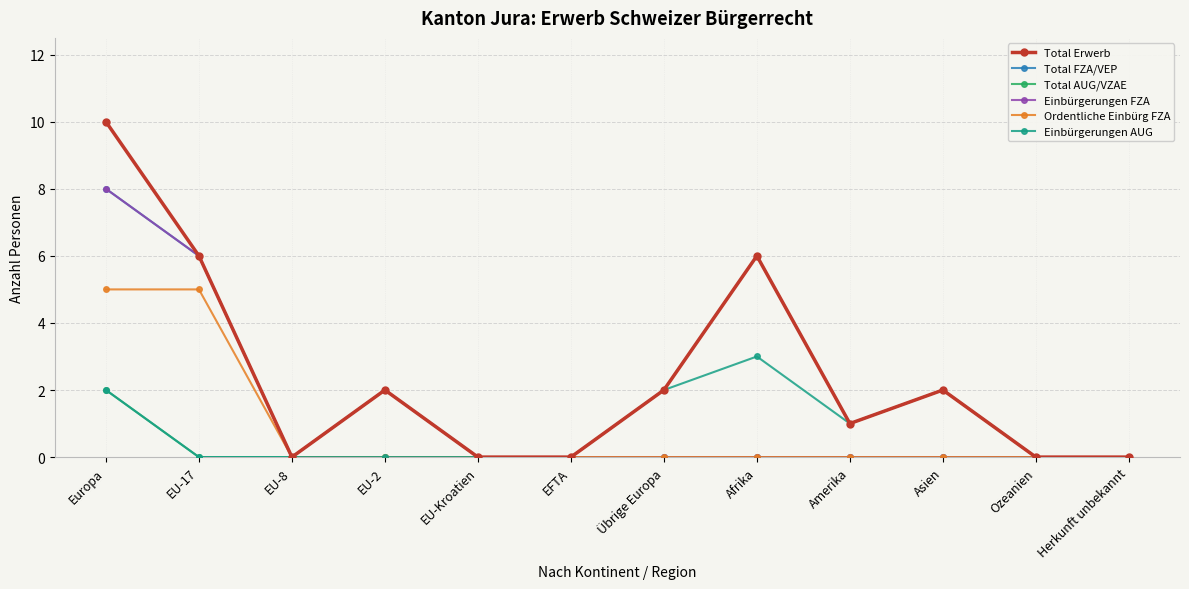

Which series has the largest range (max minus min)?

Total Erwerb